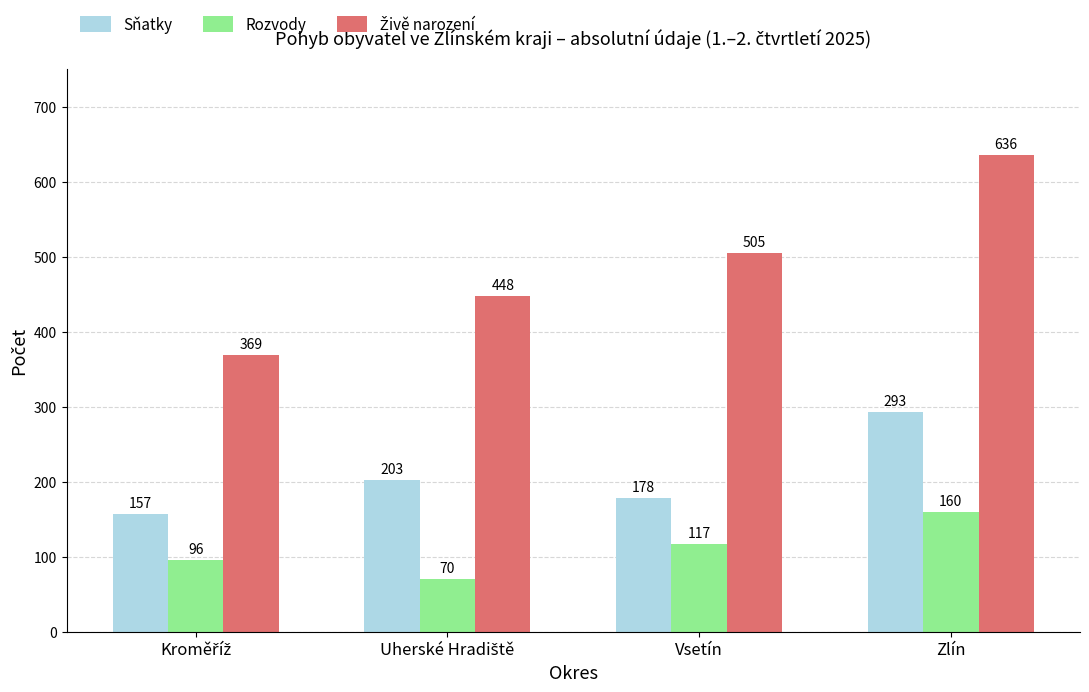

What position from the right is Zlín?

1